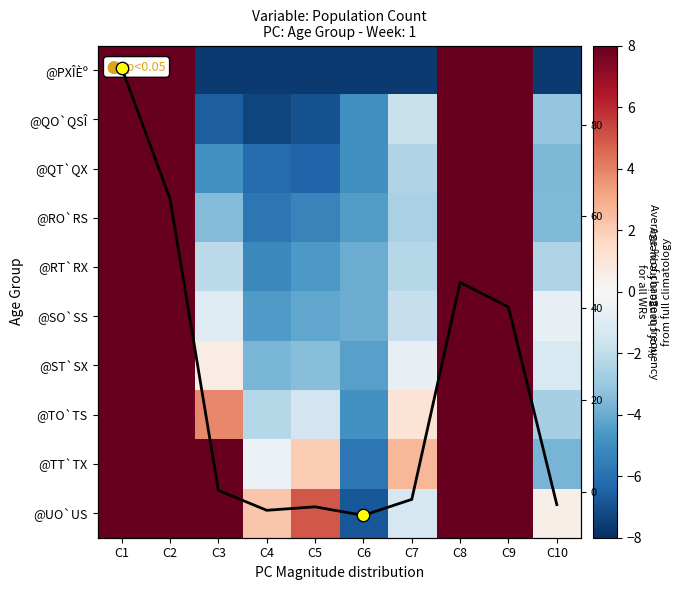

Is the value of @QO`QSÎ at C5 greater than the value of @TT`TX at C7?

No